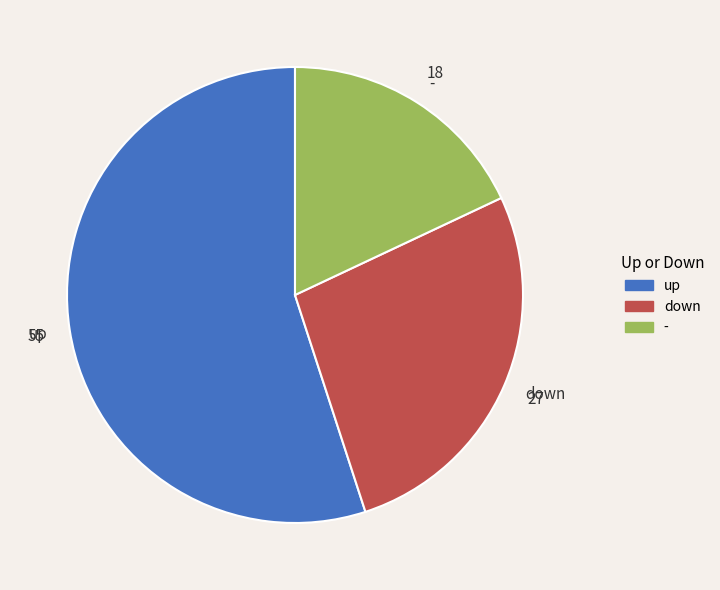

Is up the majority of the pie?

Yes